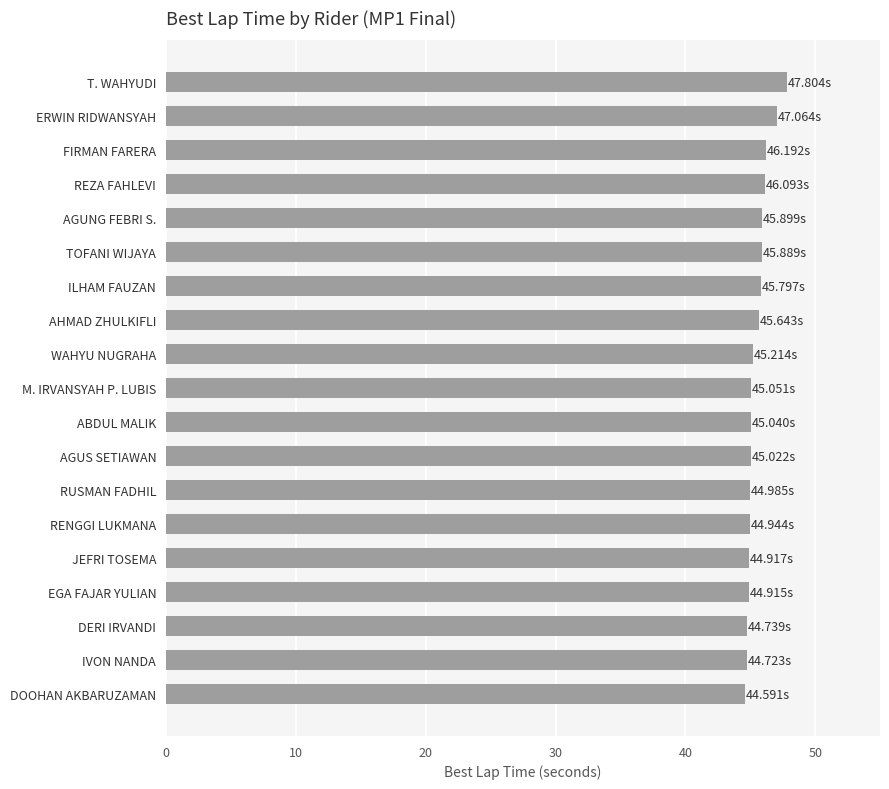

What is the sum of all values?

864.5